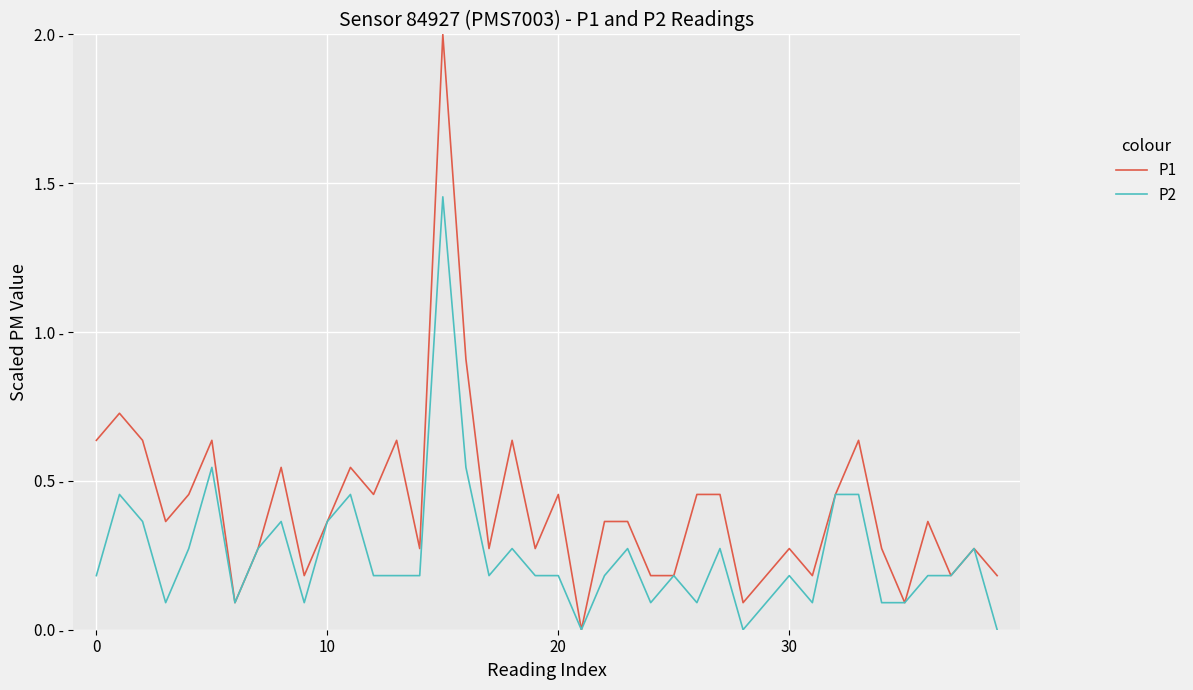

What are all the series names shown in the legend?

P1, P2